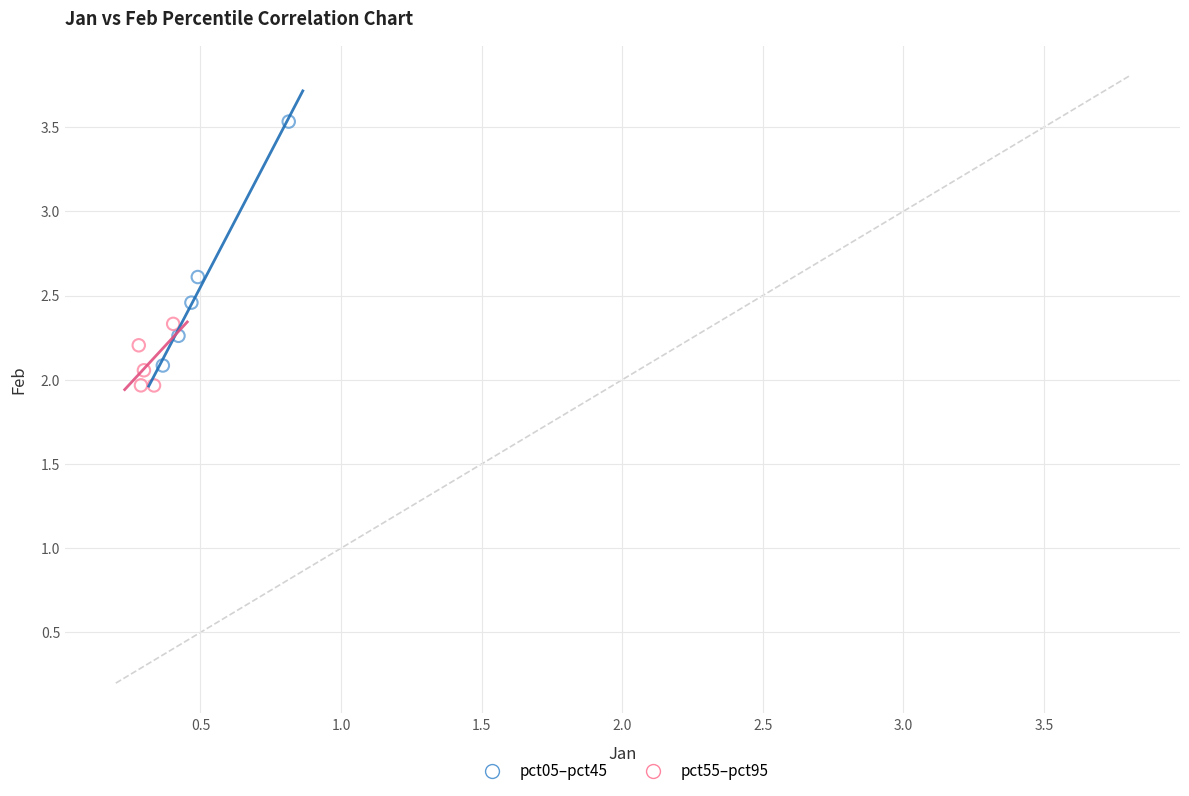

Which series contains the highest Y value?

pct05–pct45